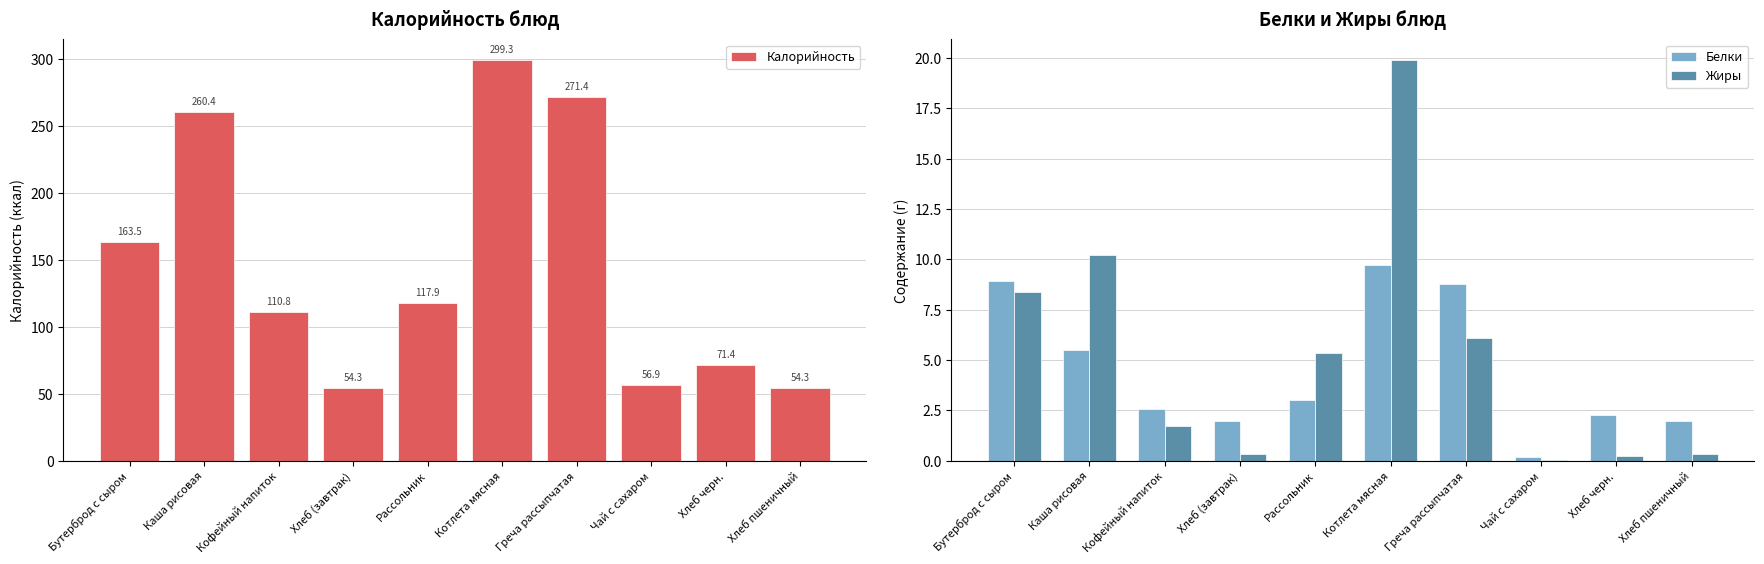

What is the label of the 7th bar from the right?

Хлеб (завтрак)